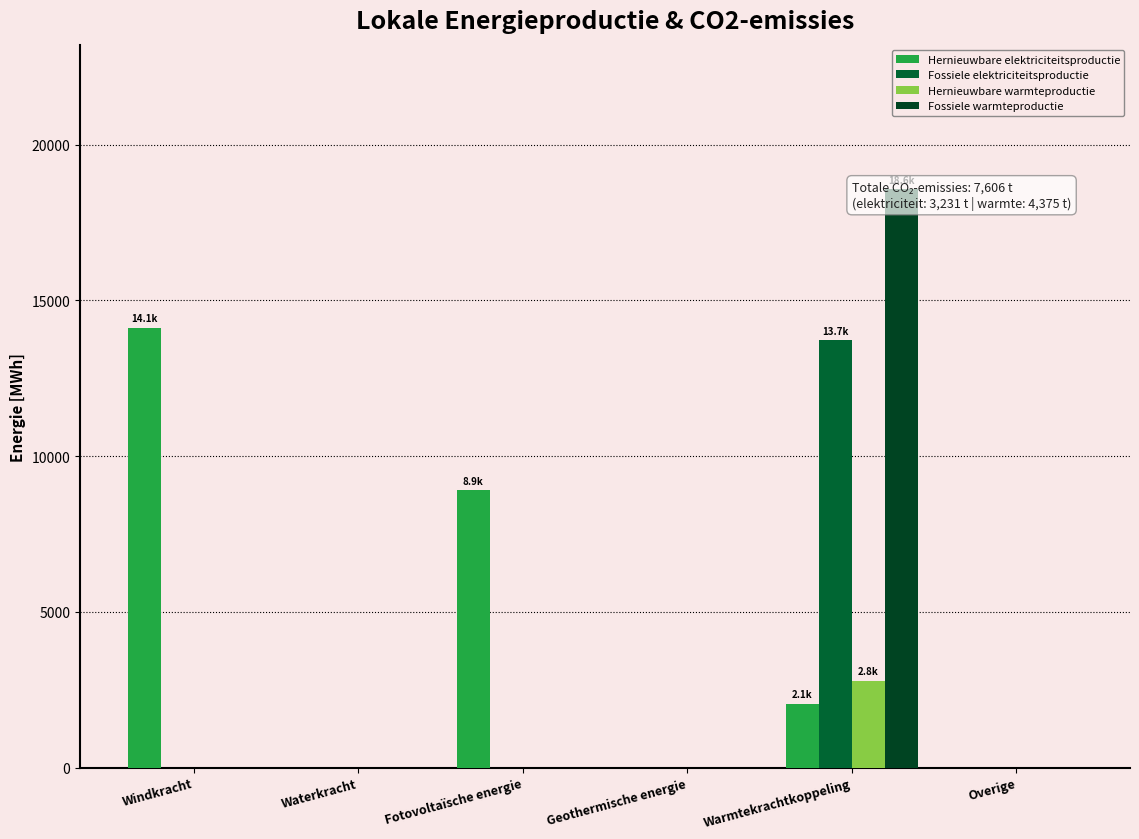

How many distinct data groups are displayed?

4